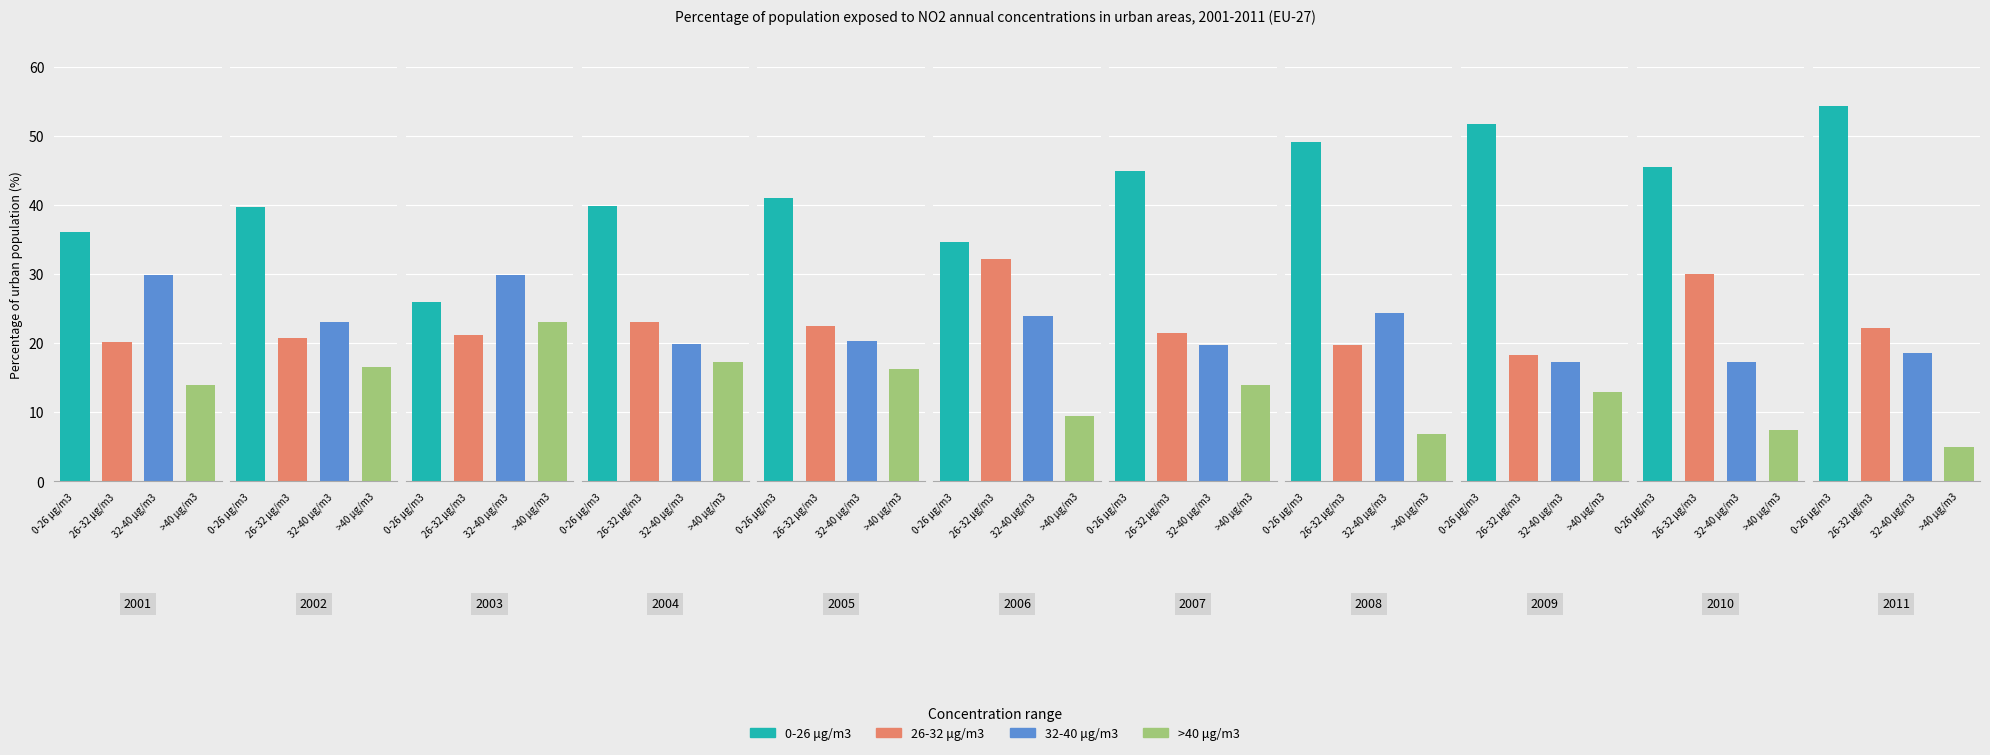

Which series has the widest spread of values?

0-26 μg/m3